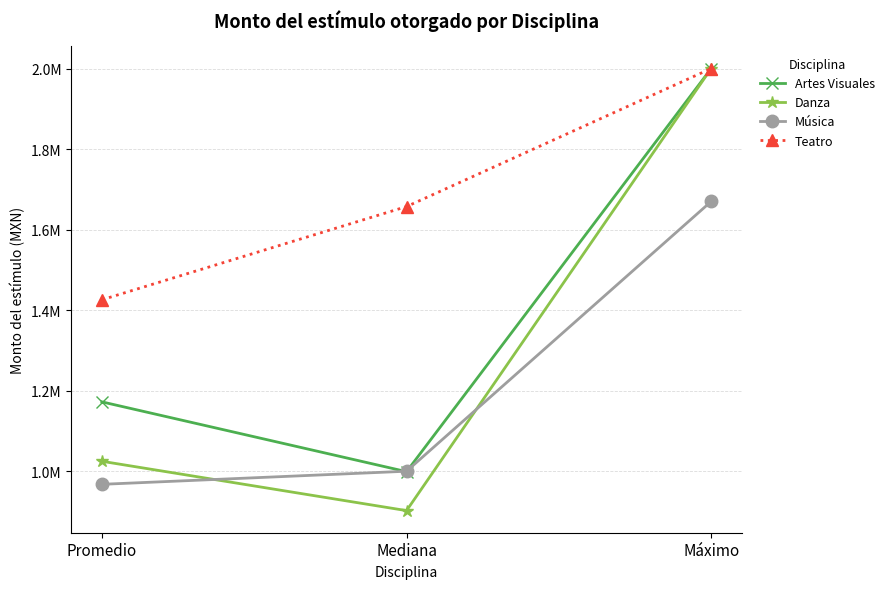

At which category does the chart reach its peak across all series?

Máximo